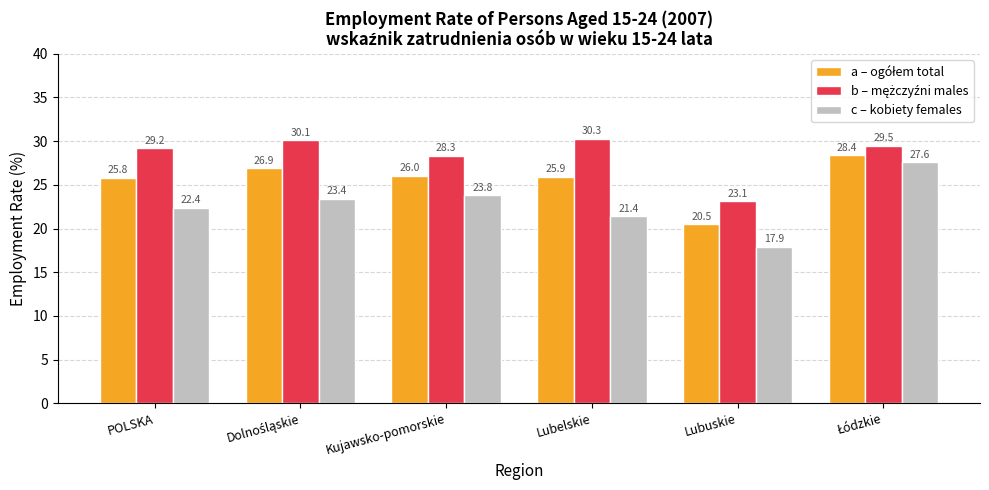

The value of c – kobiety females at Kujawsko-pomorskie is 23.8. True or false?

True